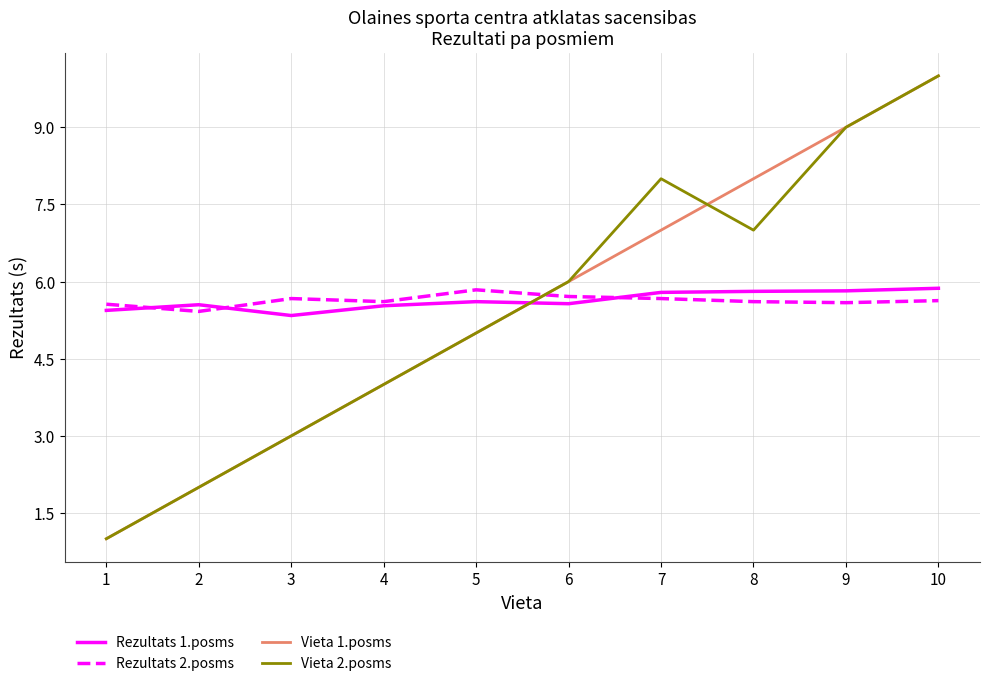

After their last crossing, which series has the higher values: Rezultats 2.posms or Vieta 2.posms?

Vieta 2.posms